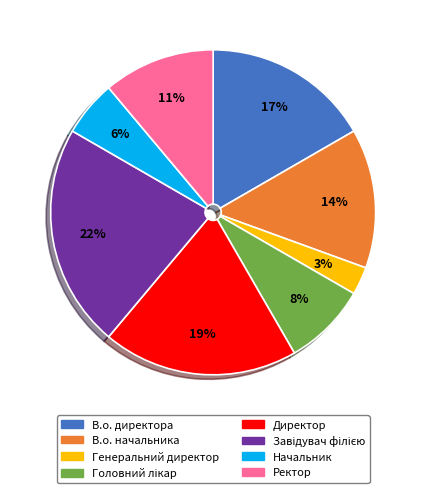

What percentage is the Ректор slice, to the nearest percent?

11%